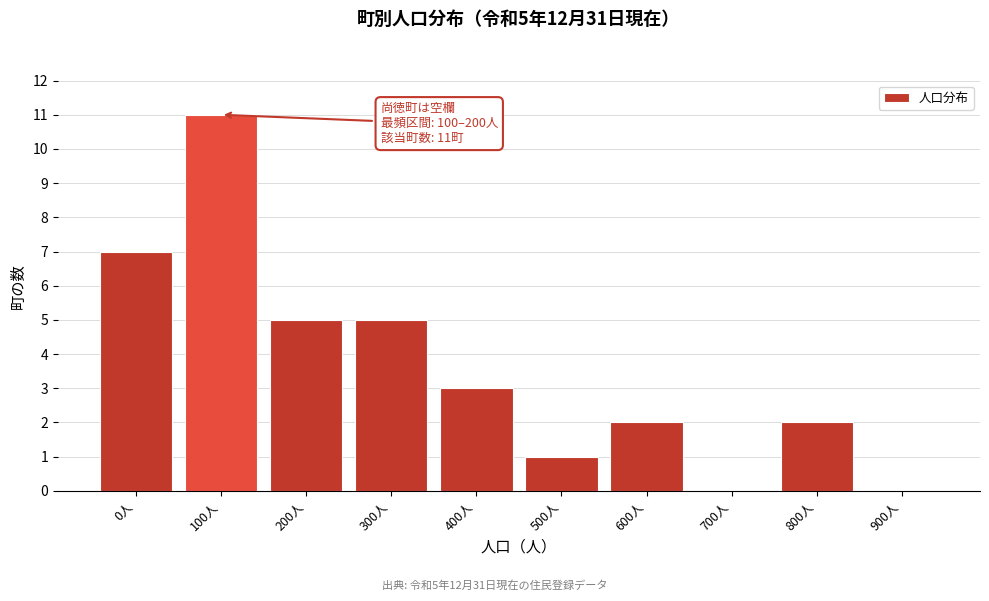

Reading left to right, what are all the values shown in this chart?

0人=7	100人=11	200人=5	300人=5	400人=3	500人=1	600人=2	700人=0	800人=2	900人=0